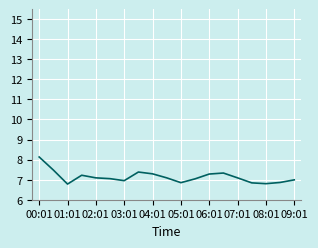

True or false: the data has more than 2 interior local peaks.

True